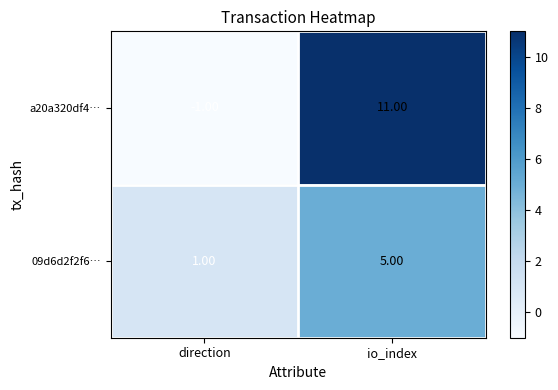

What is the sum of all 09d6d2f2f6… values?

6